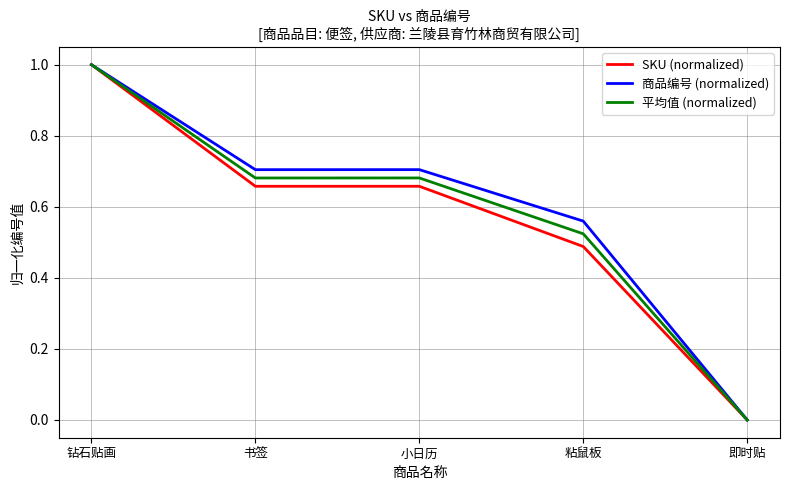

Which label corresponds to the smallest value in the chart?

即时贴